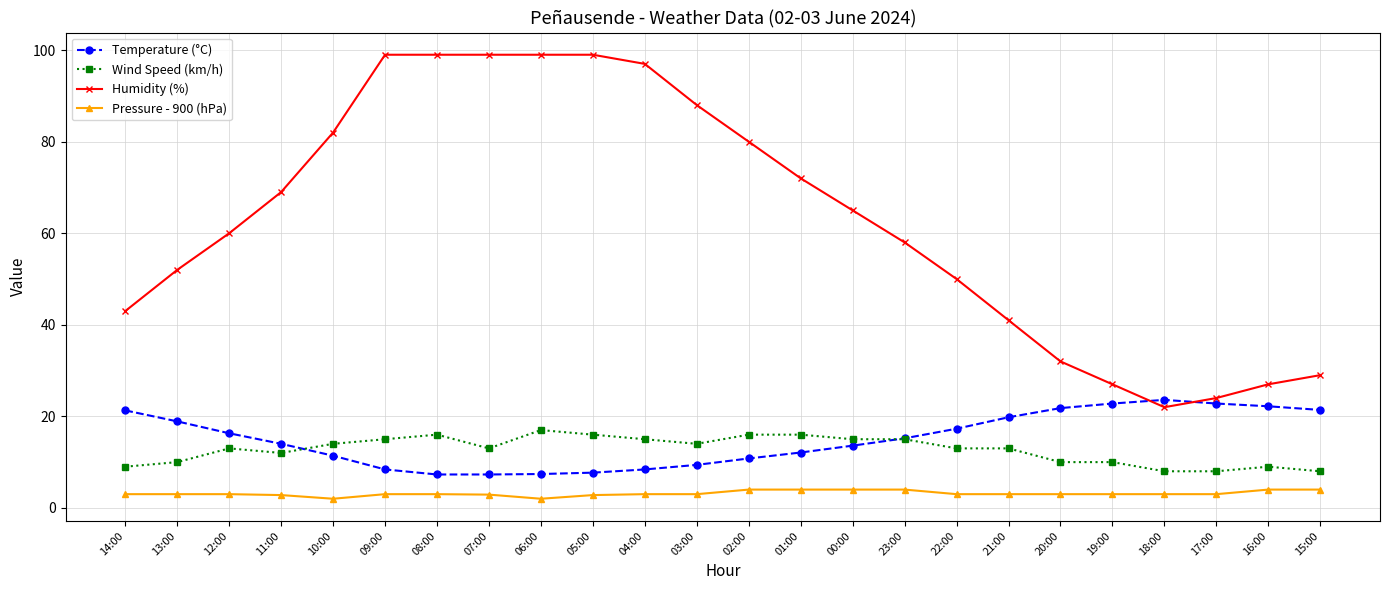

True or false: Wind Speed (km/h) has a value of 15.9 at 11:00.

False